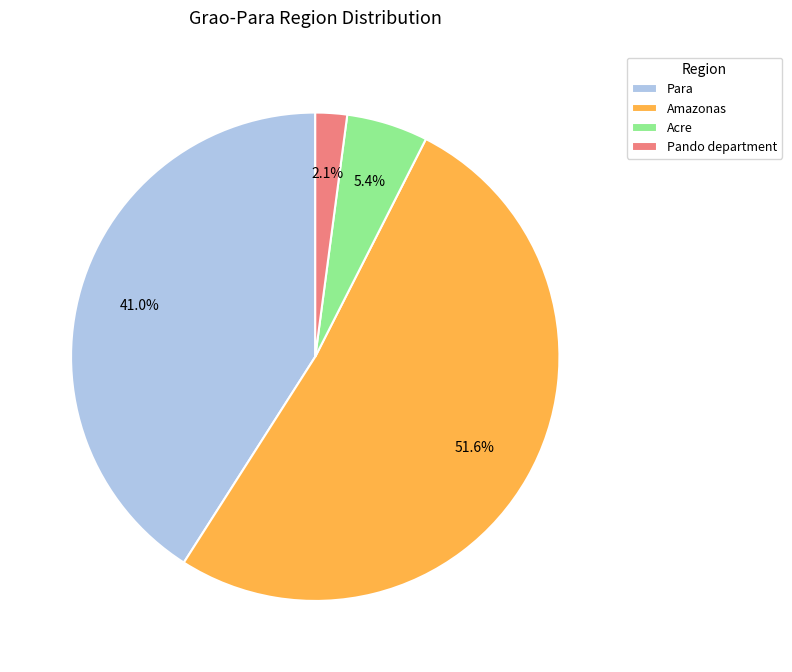

How much of the chart is everything except Acre?

94.6%